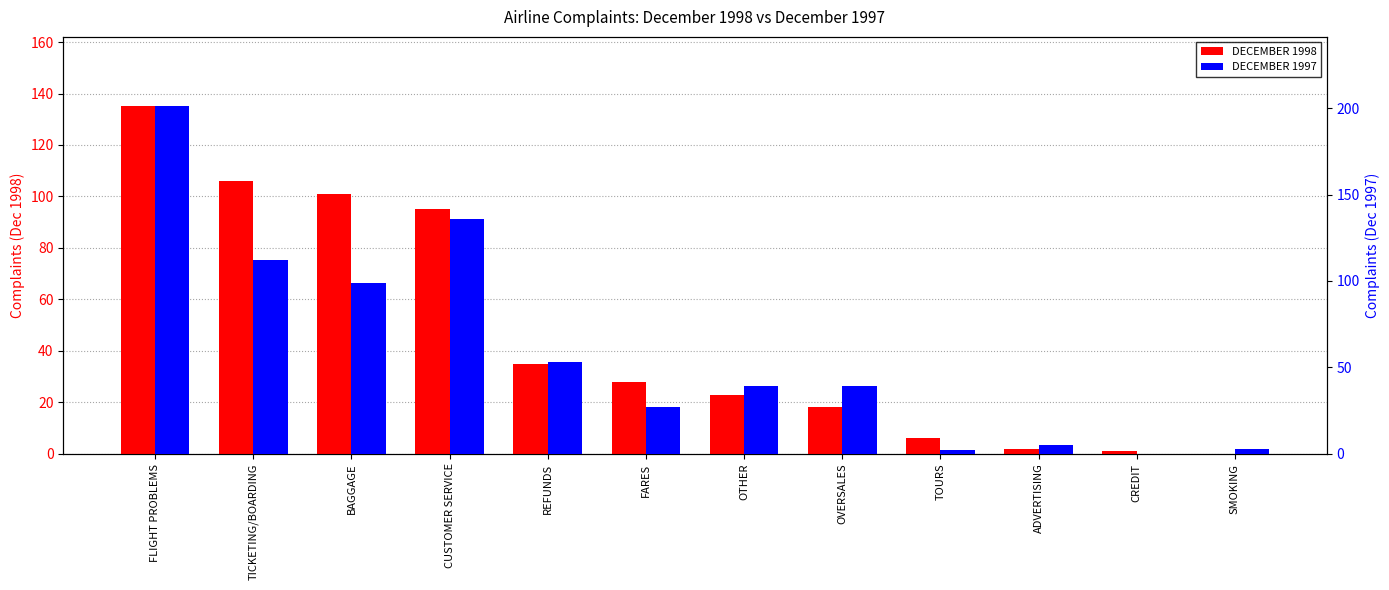

List the series in order of their overall mean, lowest first.

DECEMBER 1998, DECEMBER 1997